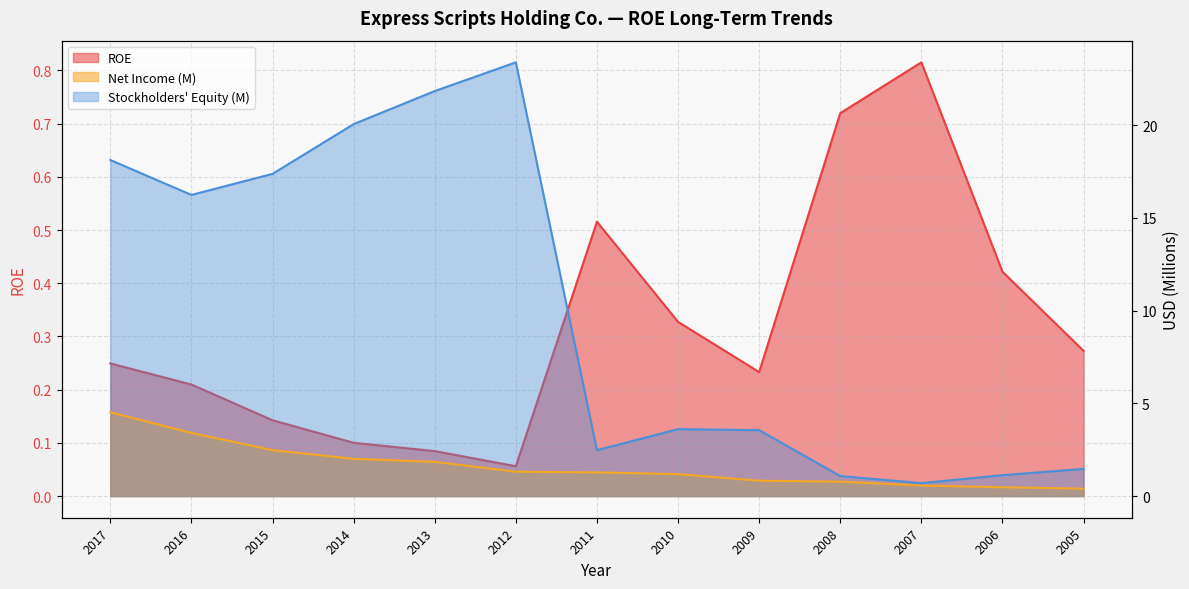

Reading left to right, what are all the values shown in this chart?

ROE: 0.2	0.2	0.1	0.1	0.1	0.1	0.5	0.3	0.2	0.7	0.8	0.4	0.3
Net Income (M): 4.5	3.4	2.5	2.0	1.8	1.3	1.3	1.2	0.8	0.8	0.6	0.5	0.4
Stockholders Equity (M): 18.1	16.2	17.4	20.1	21.8	23.4	2.5	3.6	3.6	1.1	0.7	1.1	1.5